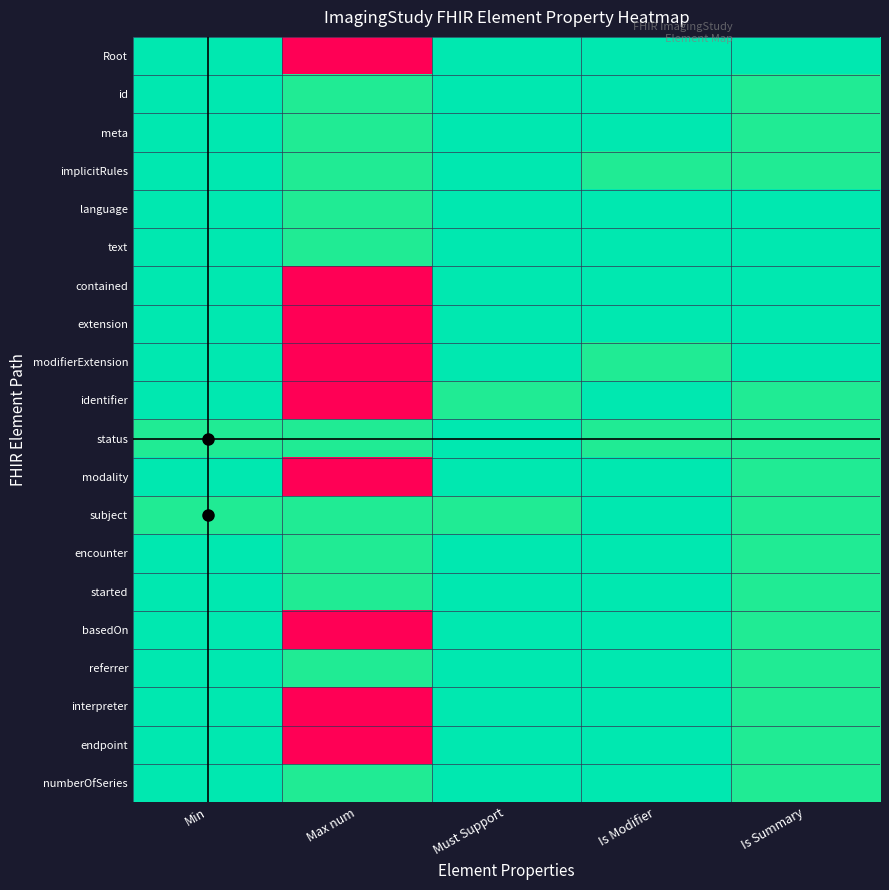

At Max num, list the series in order from smallest to largest.

id, meta, implicitRules, language, text, status, subject, encounter, started, referrer, numberOfSeries, Root, contained, extension, modifierExtension, identifier, modality, basedOn, interpreter, endpoint